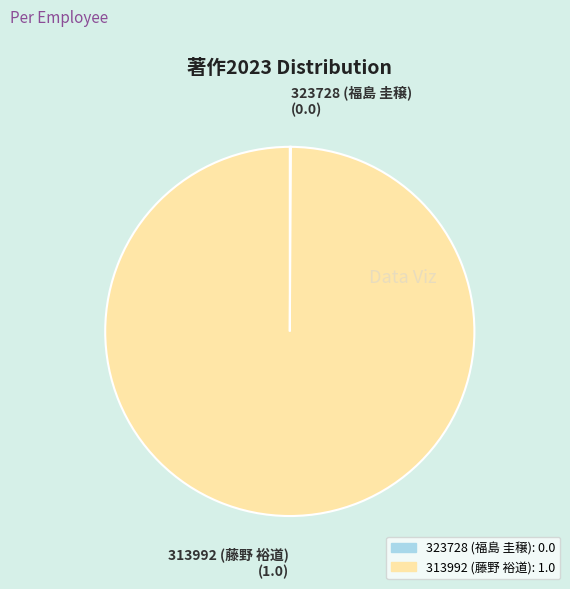

Which category has the biggest portion of the pie?

313992 (藤野 裕道)